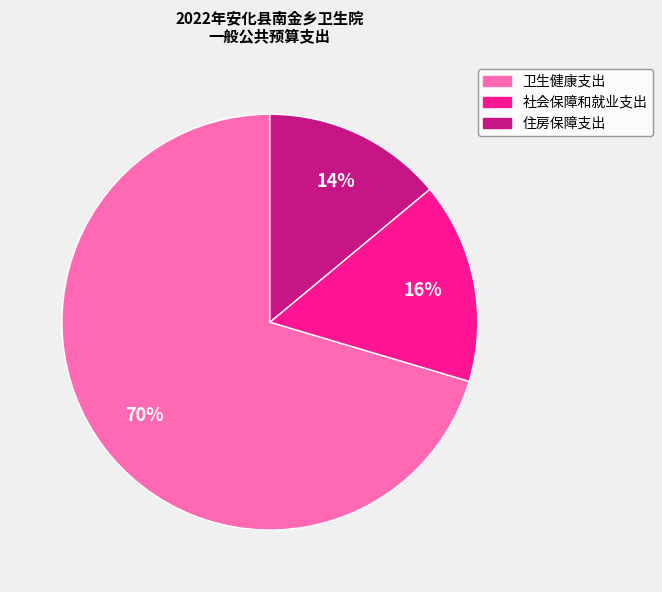

Which slice is the smallest?

住房保障支出